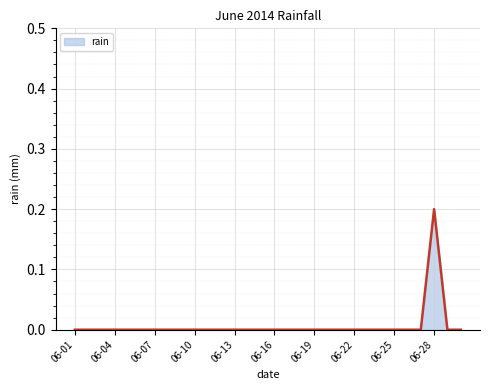

Reading left to right, what are all the values shown in this chart?

0.0	0.0	0.0	0.0	0.0	0.0	0.0	0.0	0.0	0.0	0.0	0.0	0.0	0.0	0.0	0.0	0.0	0.0	0.0	0.0	0.0	0.0	0.0	0.0	0.0	0.0	0.0	0.2	0.0	0.0